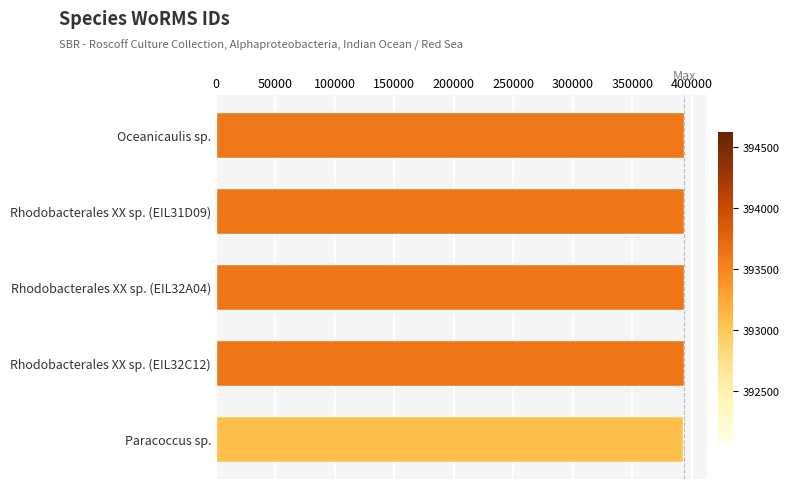

What is the ratio of the value at Rhodobacterales XX sp. (EIL32A04) to the value at Rhodobacterales XX sp. (EIL31D09)?

1.0